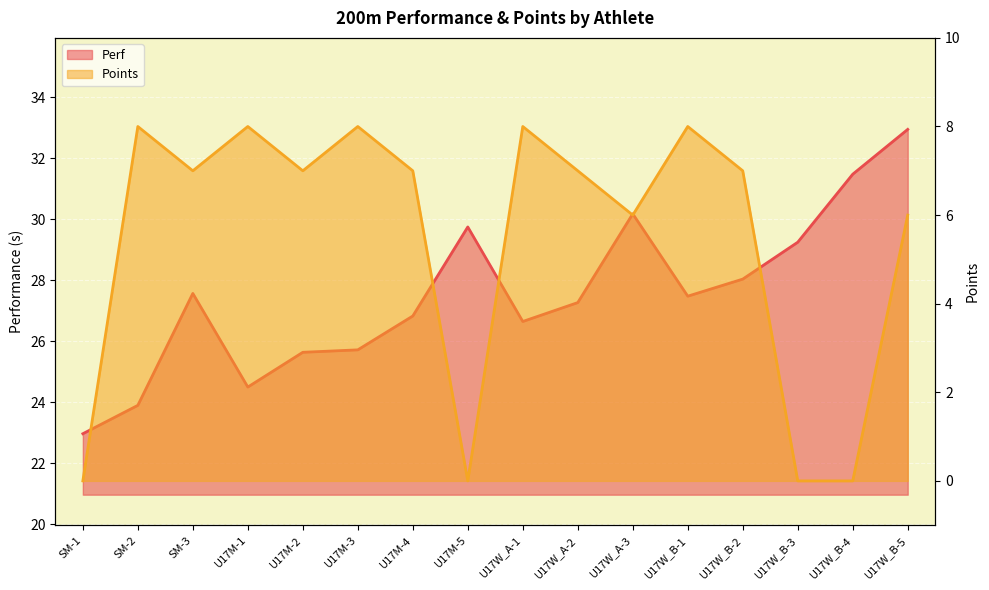

True or false: Points and Perf cross at least once.

False